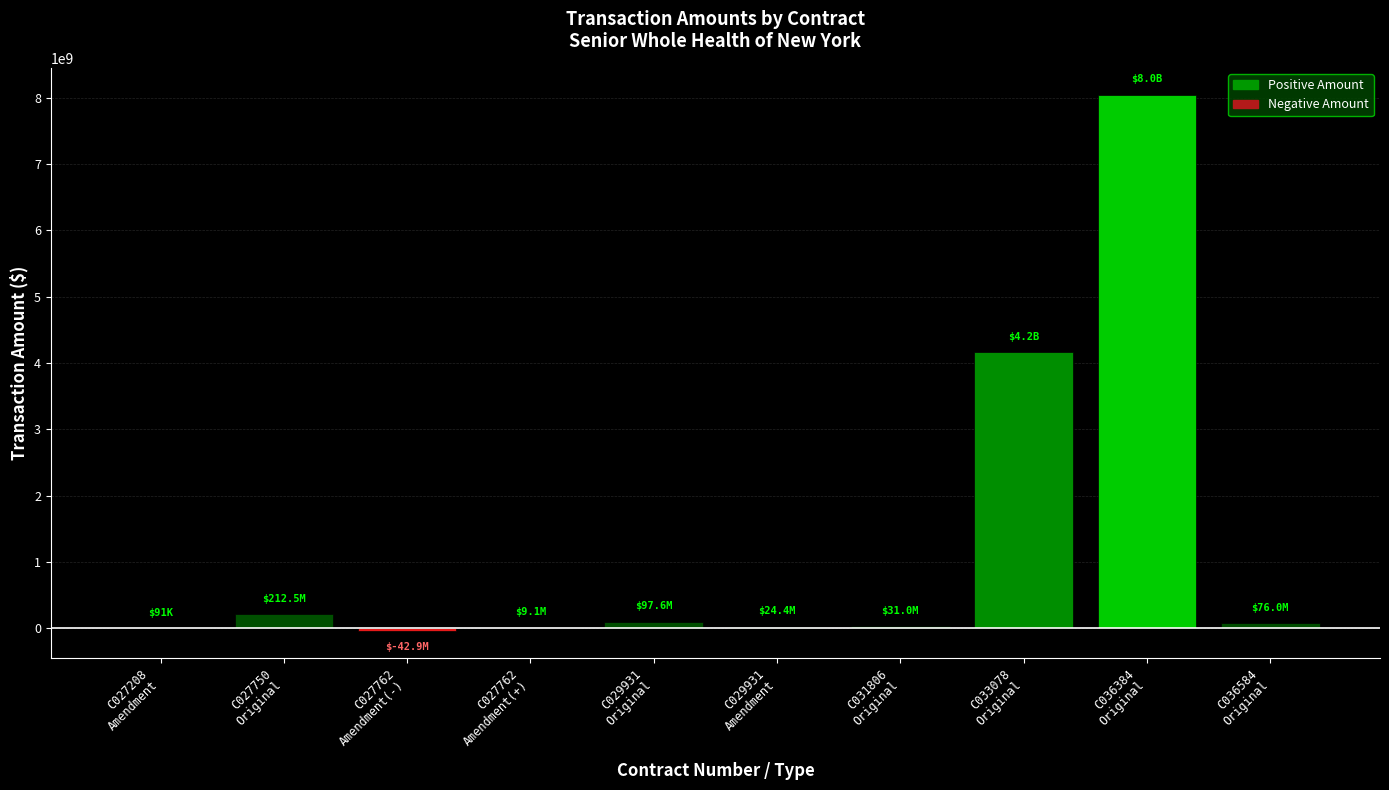

What is the greatest value displayed?

8044015918